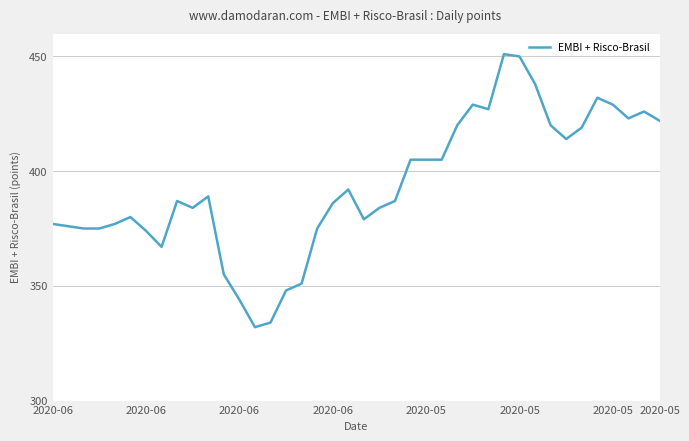

True or false: there are more than 1 points higher than both neighbors.

True